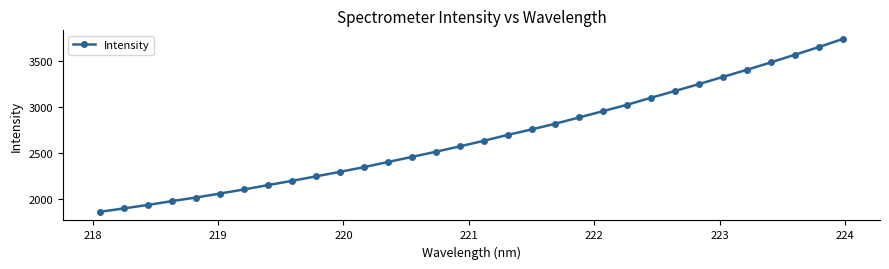

What is the greatest value displayed?

3737.7